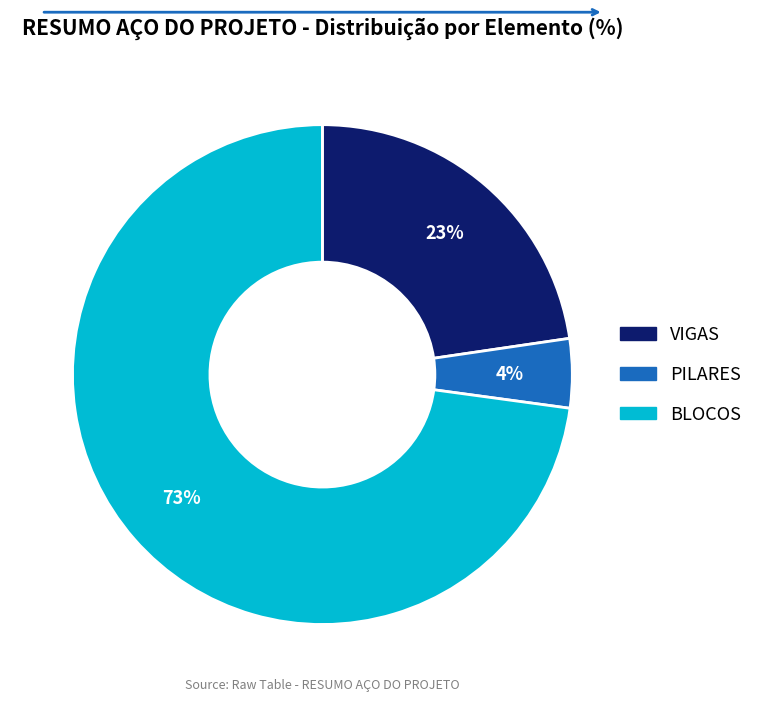

To the nearest percent, what is the combined percentage of VIGAS and PILARES?

27%